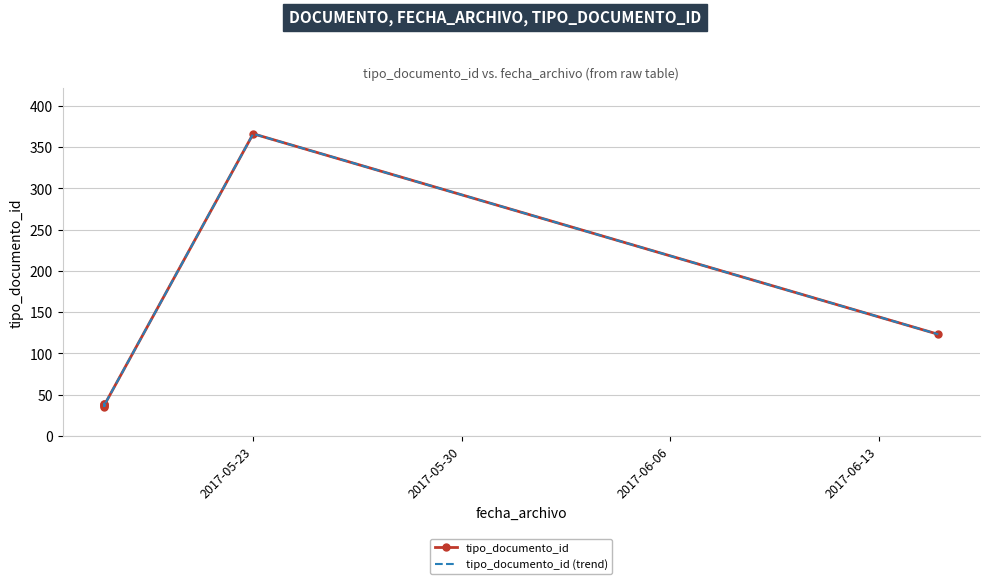

How many distinct data groups are displayed?

2